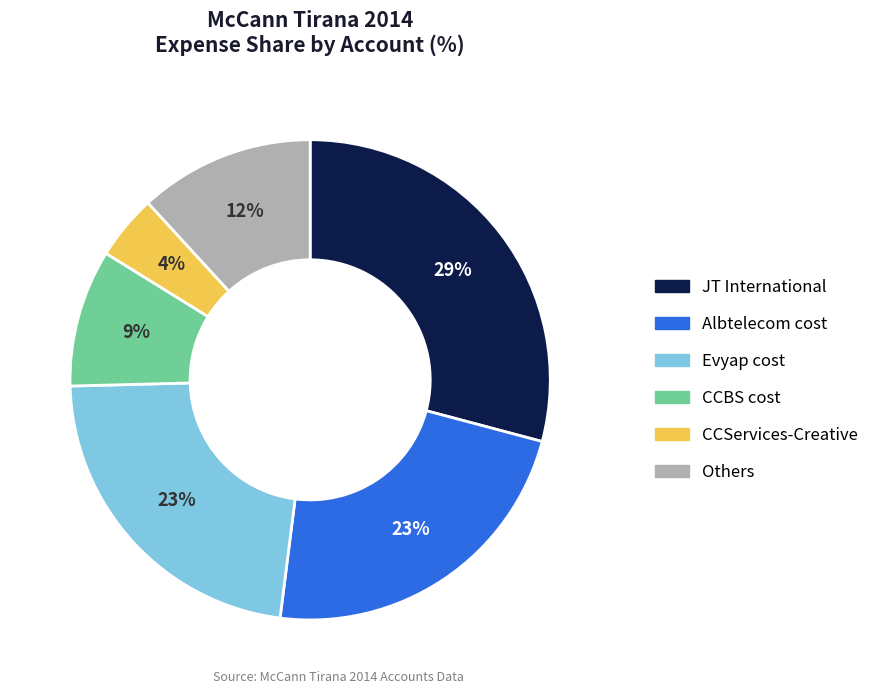

Which slice is the largest?

JT International